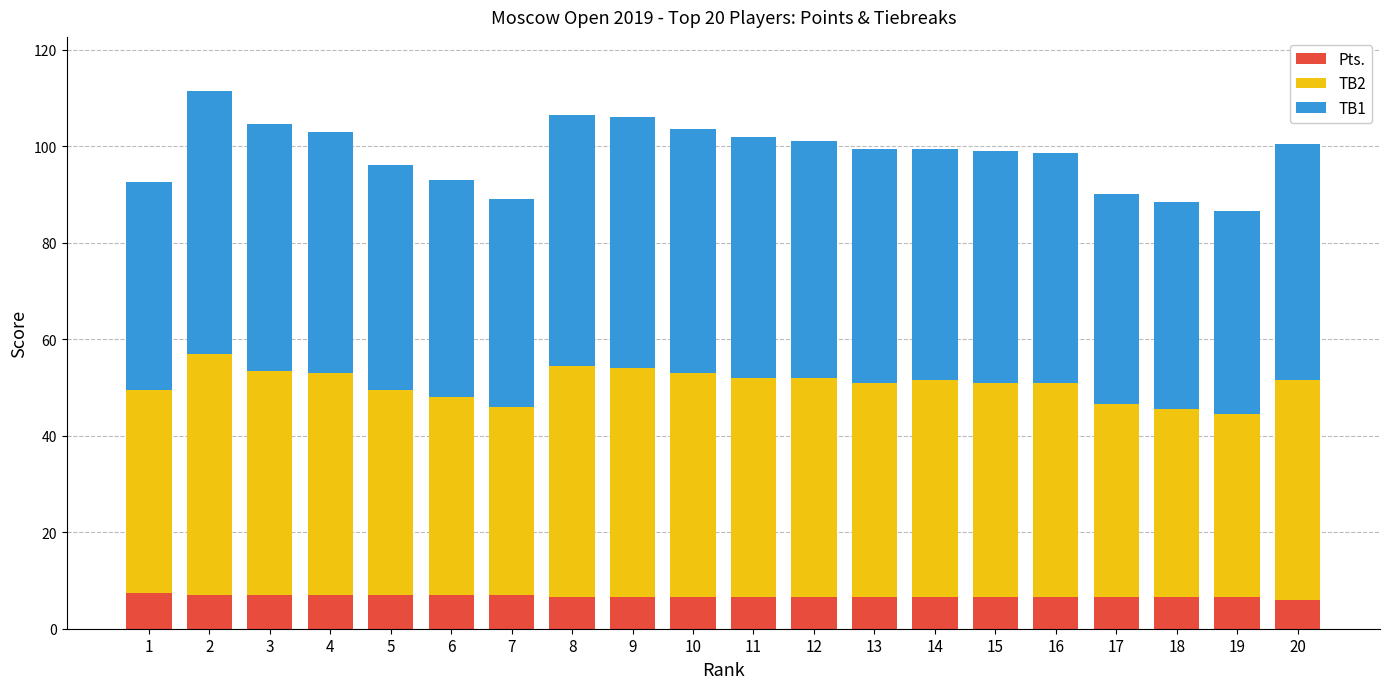

What is the total value across all series at 13?

99.5